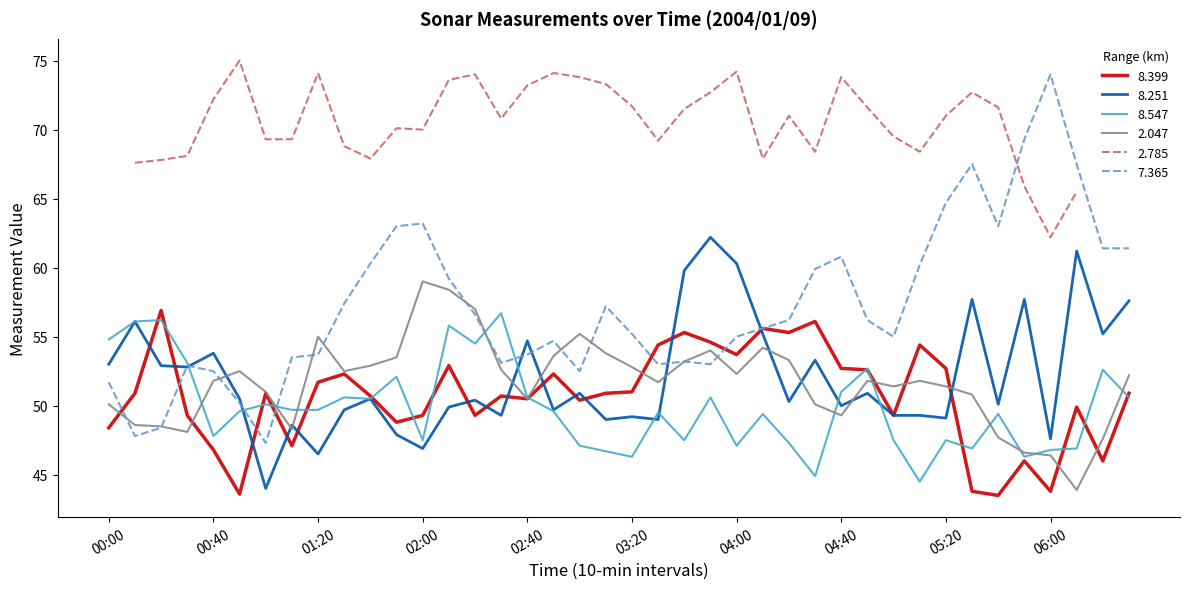

Which has a higher value, 01:20 or 02:00?

01:20